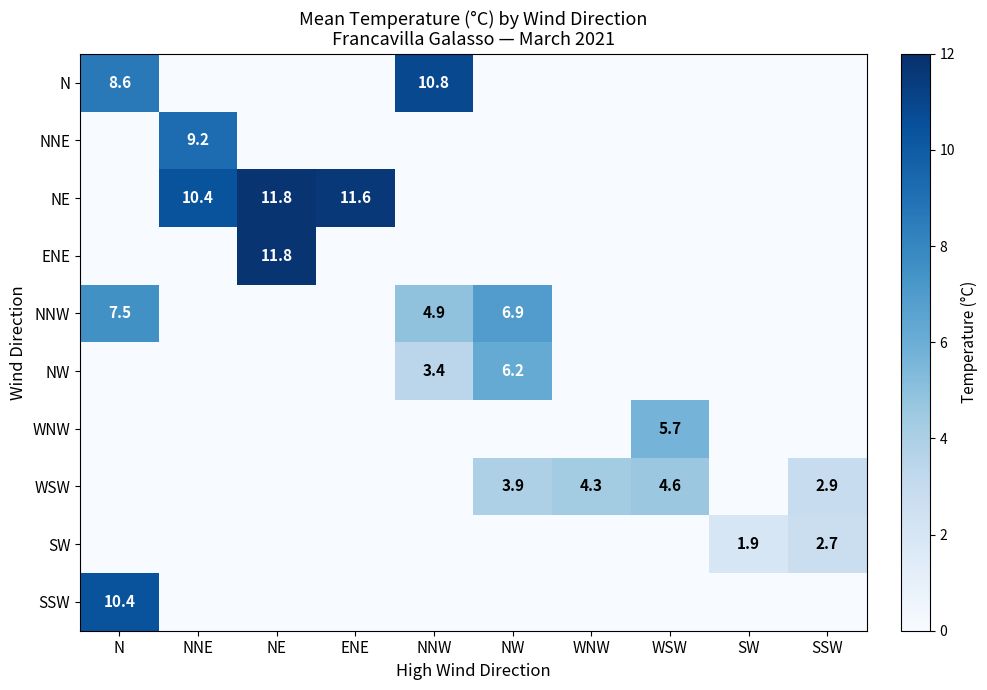

The NE series shows 15.2 at ENE. True or false?

False